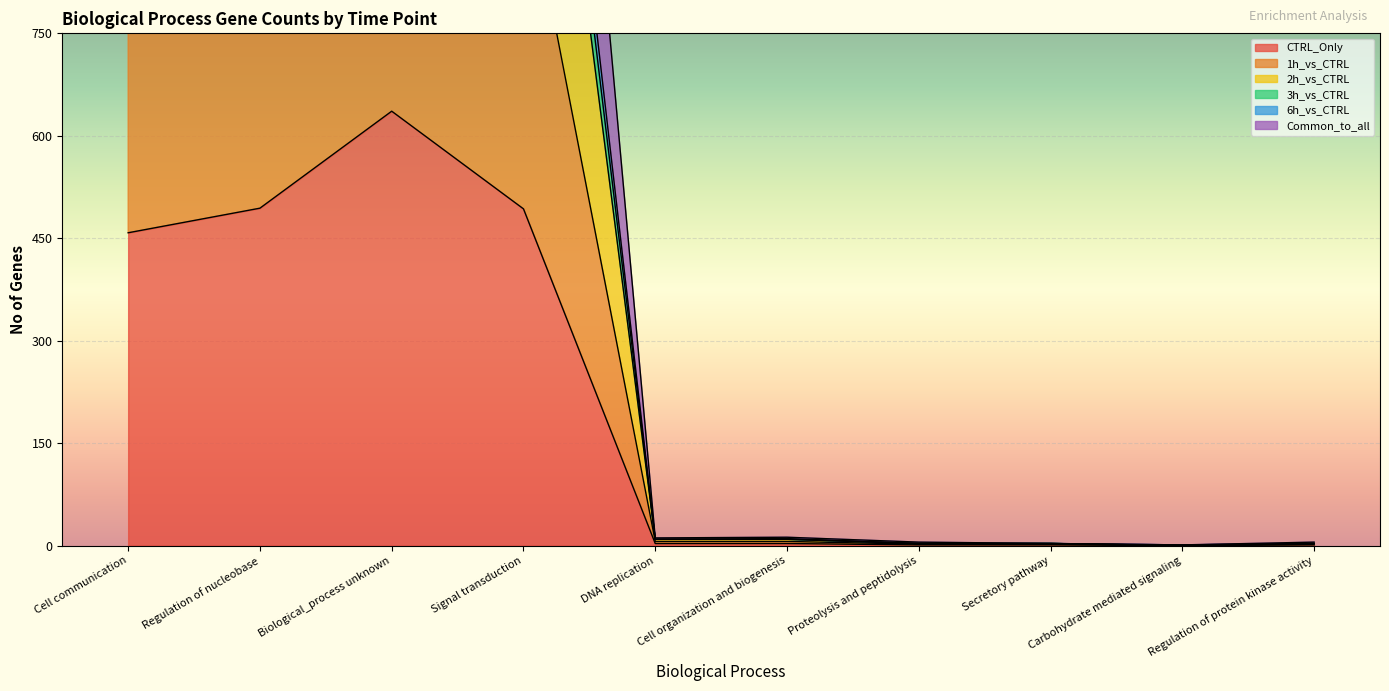

Which series changed the most between Proteolysis and peptidolysis and Carbohydrate mediated signaling?

3h_vs_CTRL